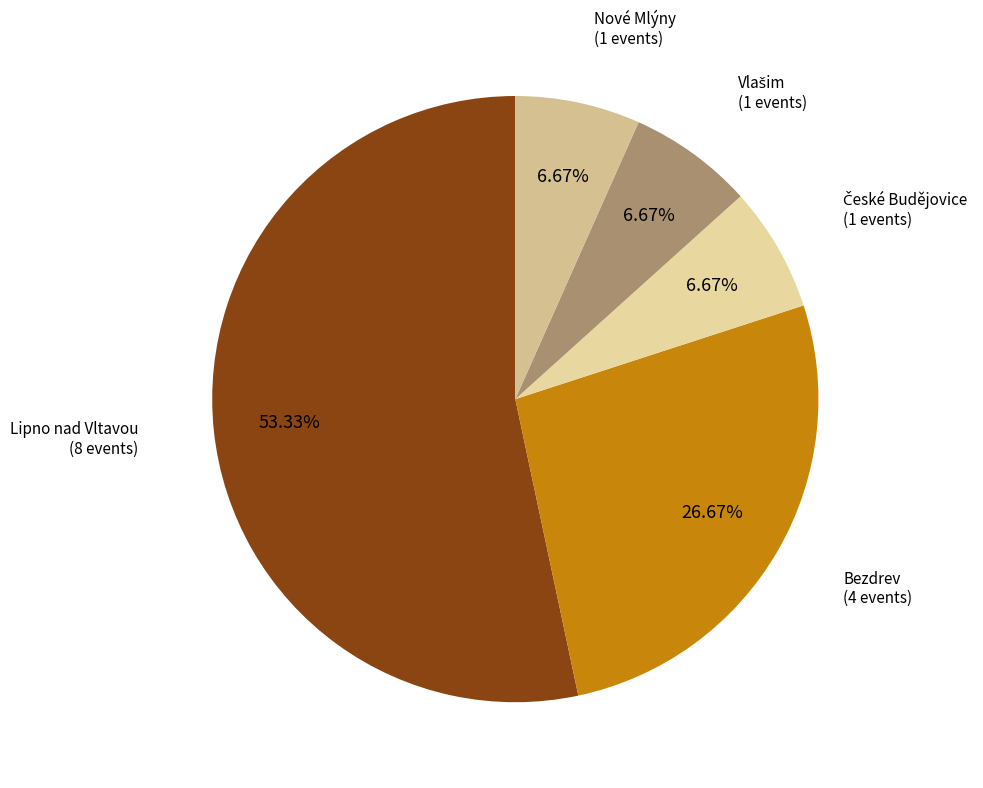

Which slice is the largest?

Lipno nad Vltavou